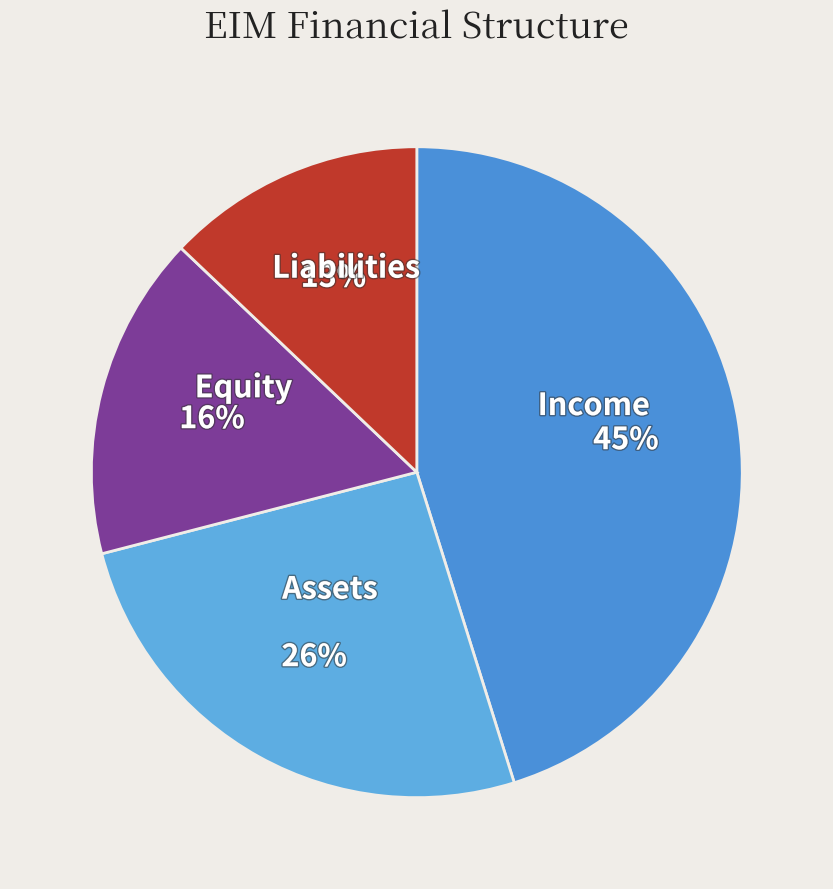

Rank the categories by value from lowest to highest.

Liabilities, Equity, Assets, Income